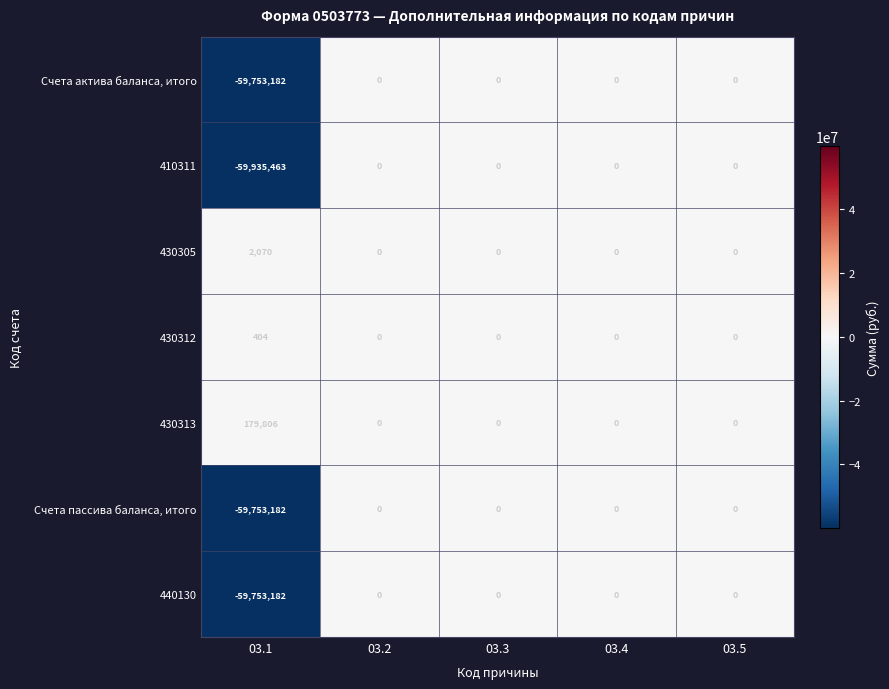

At which category does the chart reach its minimum across all series?

03.1